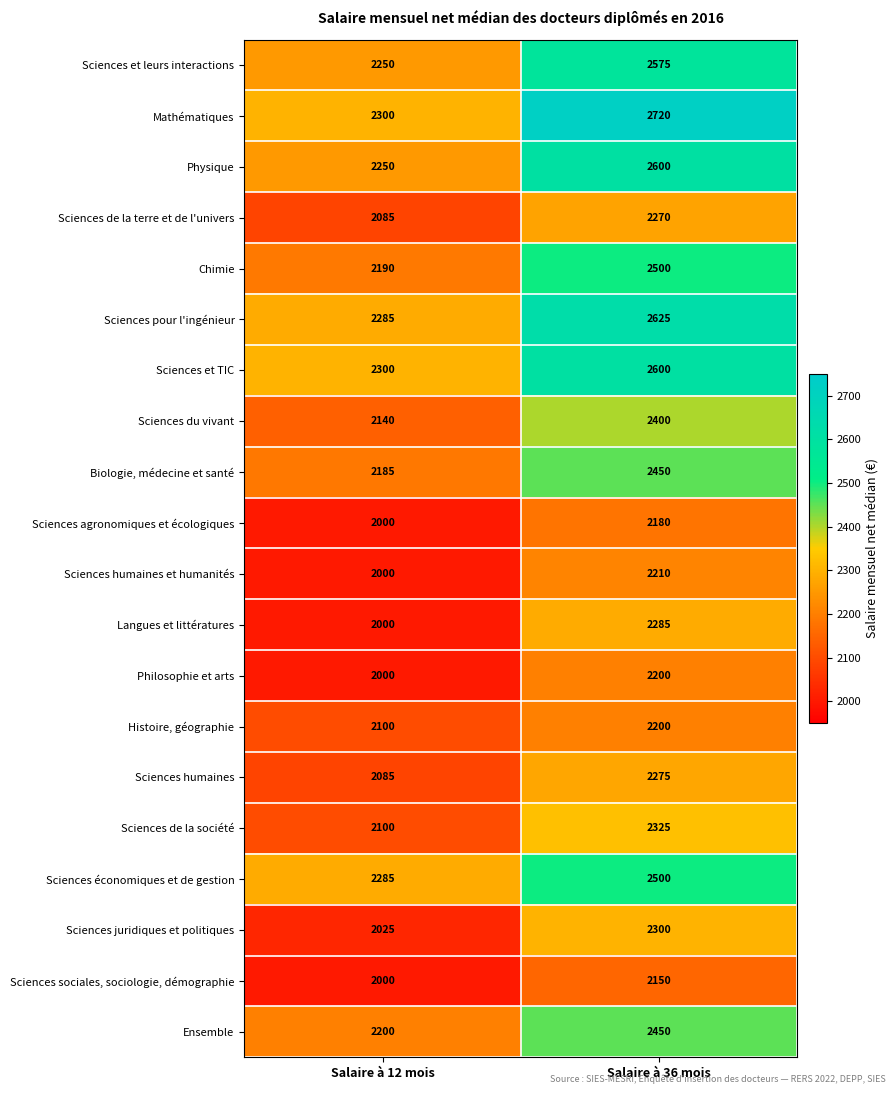

Which series has the largest range (max minus min)?

Mathématiques